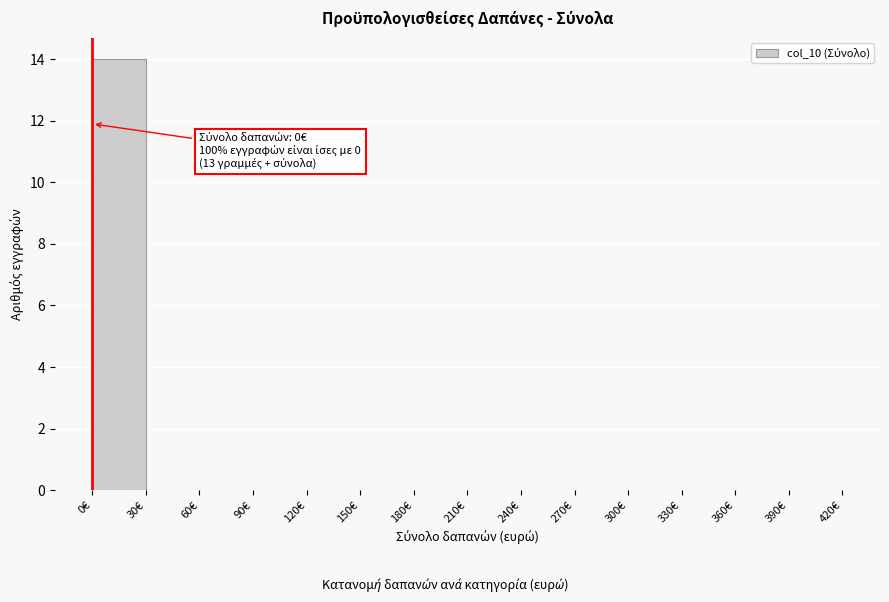

Which range on the x-axis has the tallest bar?

0 to 30